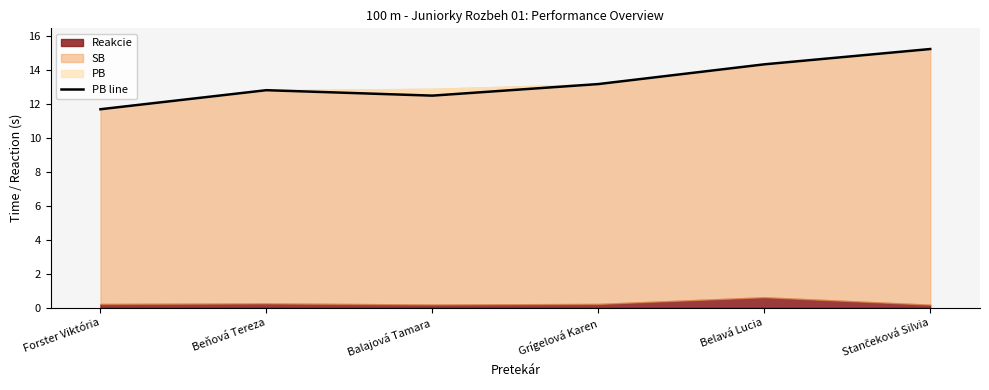

What is the label of the 3rd point from the right?

Grígelová Karen